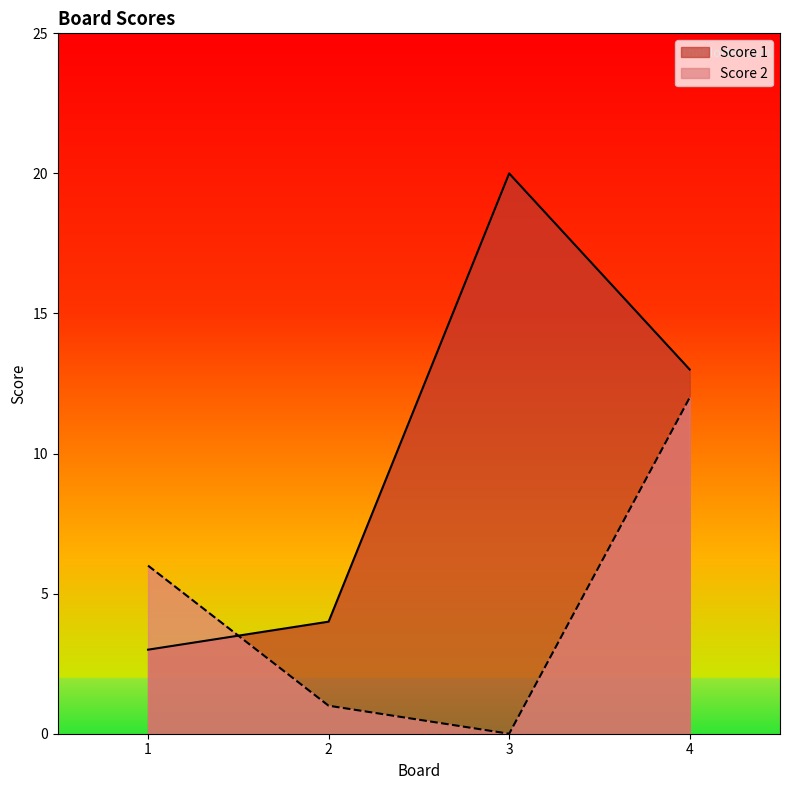

True or false: Score 2 has more than 0 interior local peaks.

False